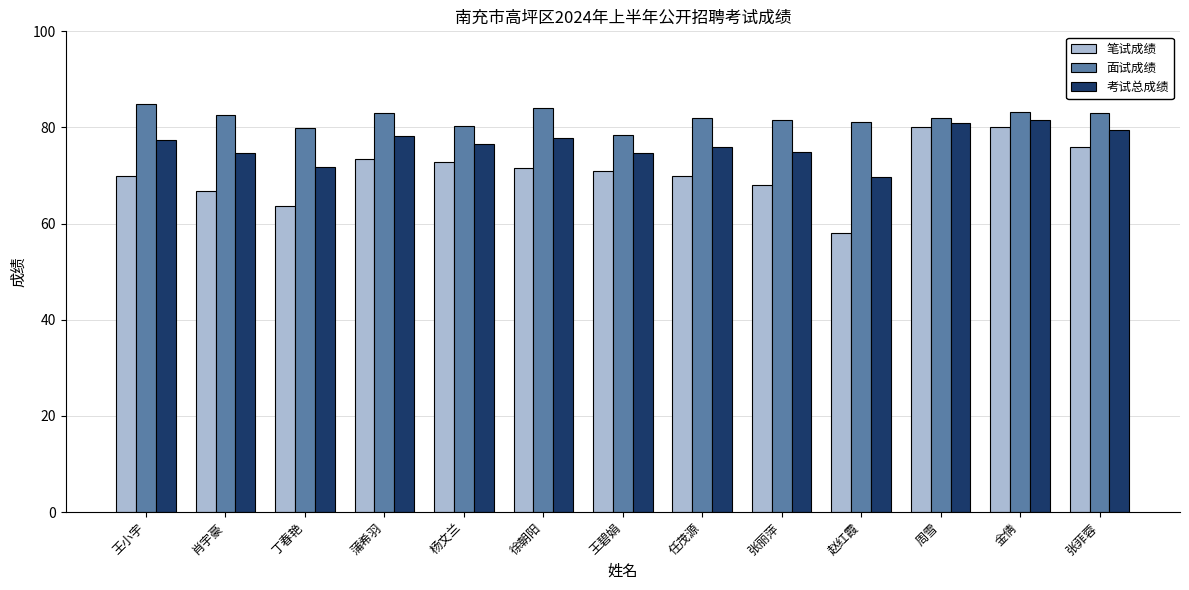

What is the maximum value for 考试总成绩?

81.7